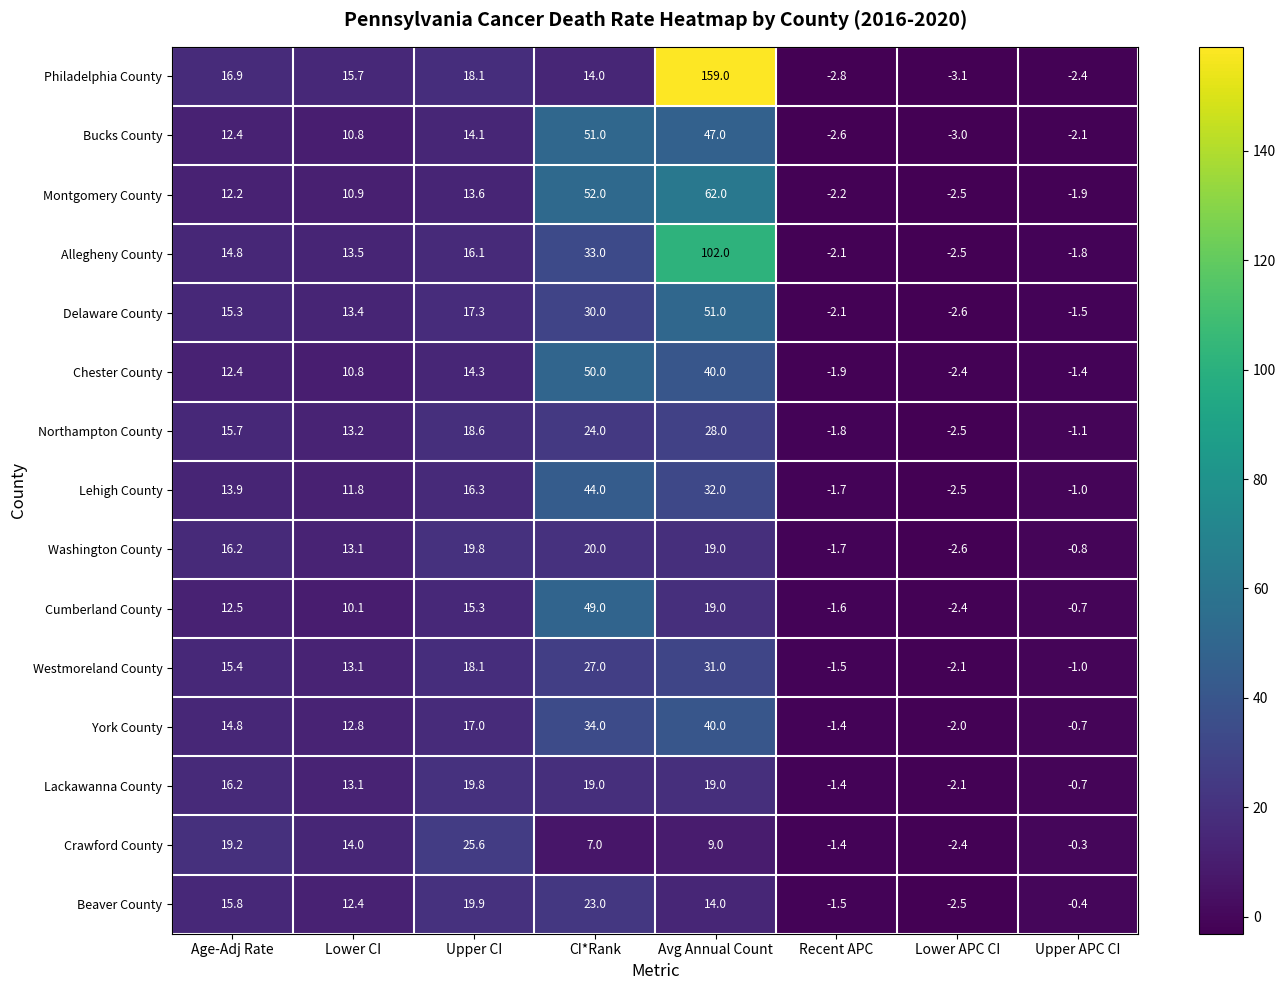

What is the difference between the highest and lowest values at Lower CI?

5.6